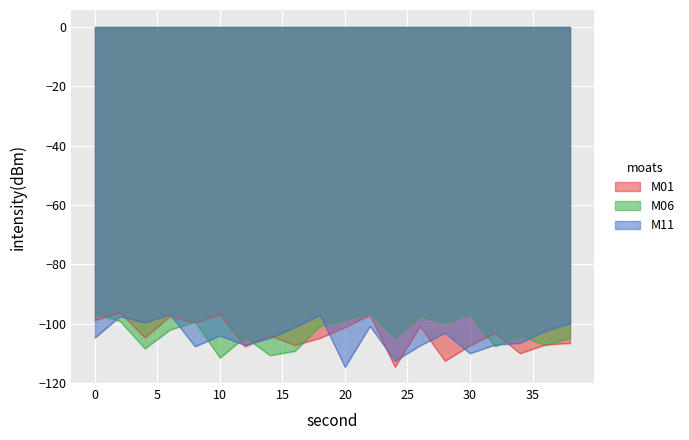

What is the difference between the second highest and second lowest values?

15.7